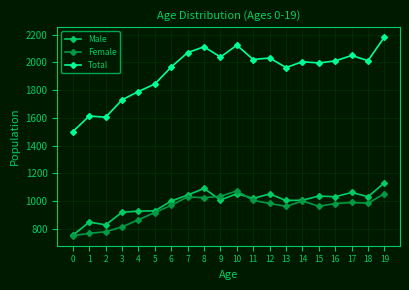

True or false: Total has more than 1 interior local peaks.

True